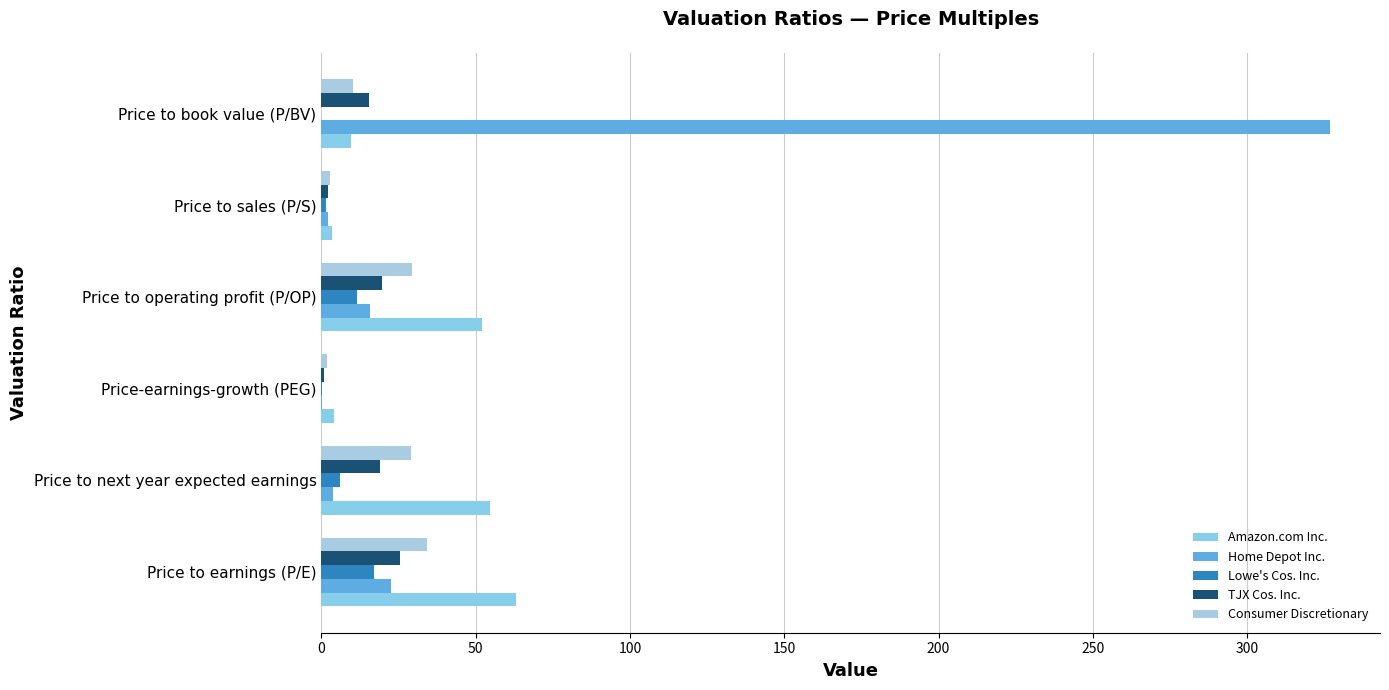

Where is Amazon.com Inc. nearest to the value 33?

Price to operating profit (P/OP)